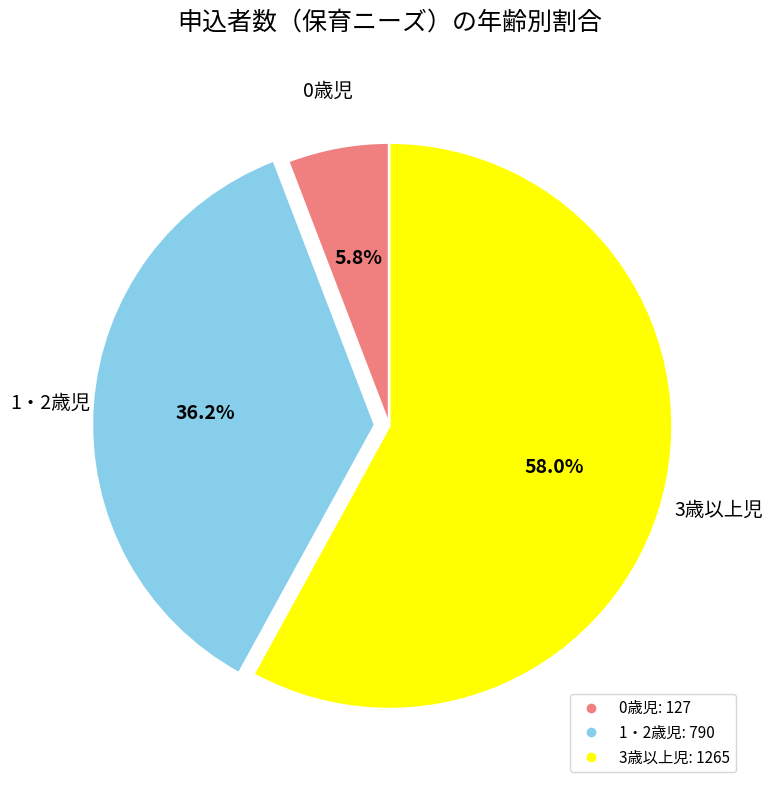

Count the number of slices in the pie.

3